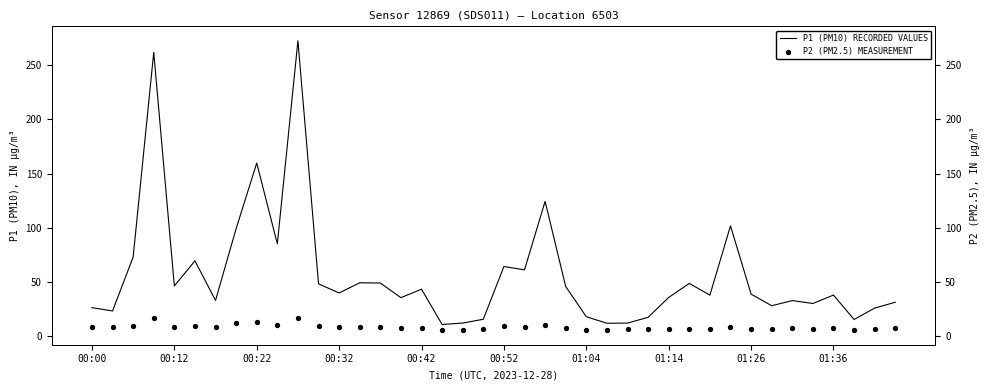

At which category is the sum across all series the highest?

10